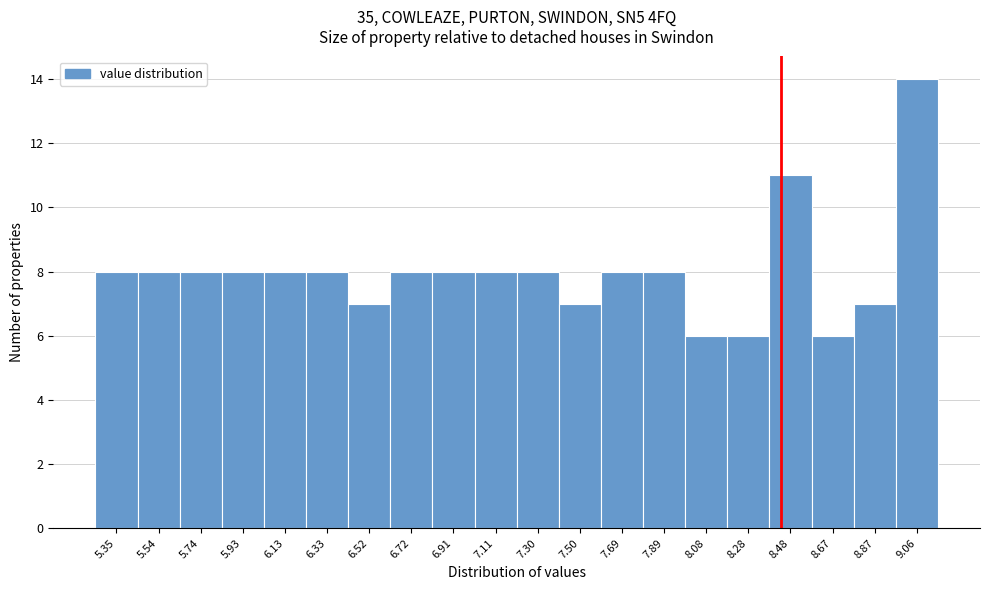

Reading left to right, list every bar in this chart as the range it spans on the x-axis followed by its height. Neither the bar edges nor the heights are printed on the chart, so give them approximately, as read against the axes.

5.26 to 5.44: 8
5.44 to 5.64: 8
5.64 to 5.84: 8
5.84 to 6.04: 8
6.04 to 6.22: 8
6.22 to 6.42: 8
6.42 to 6.62: 7
6.62 to 6.82: 8
6.82 to 7.00: 8
7.00 to 7.20: 8
7.20 to 7.40: 8
7.40 to 7.60: 7
7.60 to 7.80: 8
7.80 to 7.98: 8
7.98 to 8.18: 6
8.18 to 8.38: 6
8.38 to 8.58: 11
8.58 to 8.76: 6
8.76 to 8.96: 7
8.96 to 9.16: 14